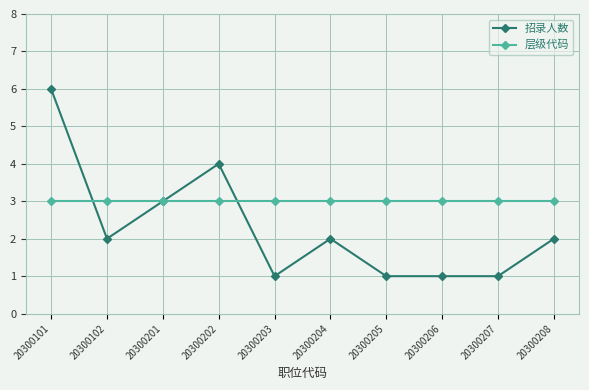

List the series in order of their overall mean, highest first.

层级代码, 招录人数